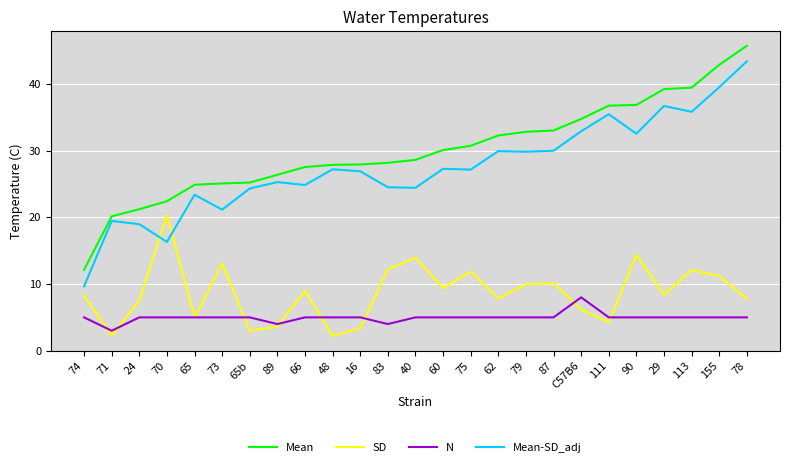

The SD series shows 11.9 at 75. True or false?

True